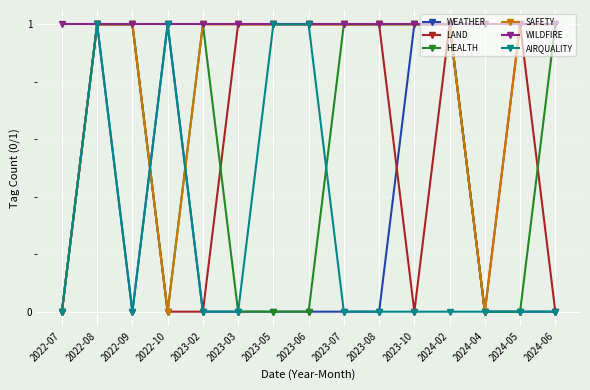

What is the difference between the HEALTH values at 2023-05 and 2024-02?

1